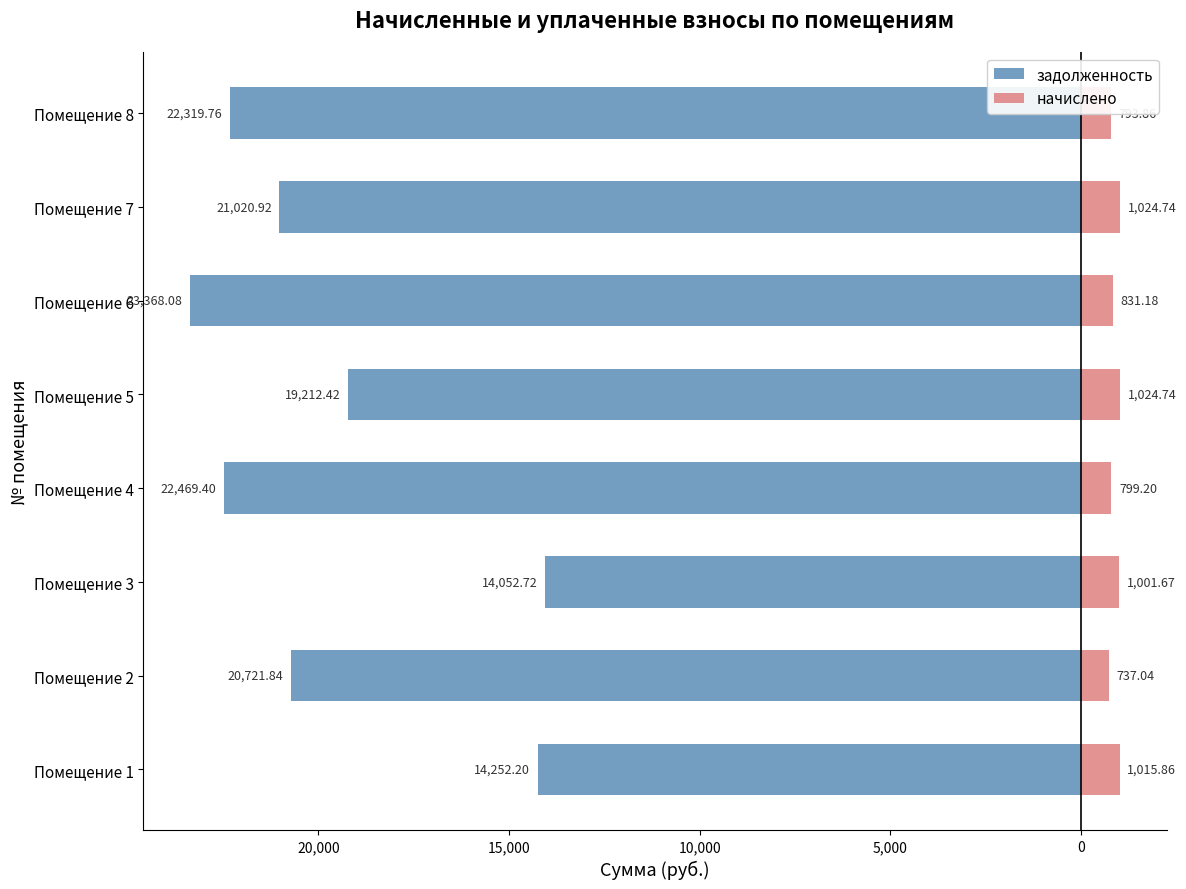

What is the average value of the задолженность series?

-19677.2